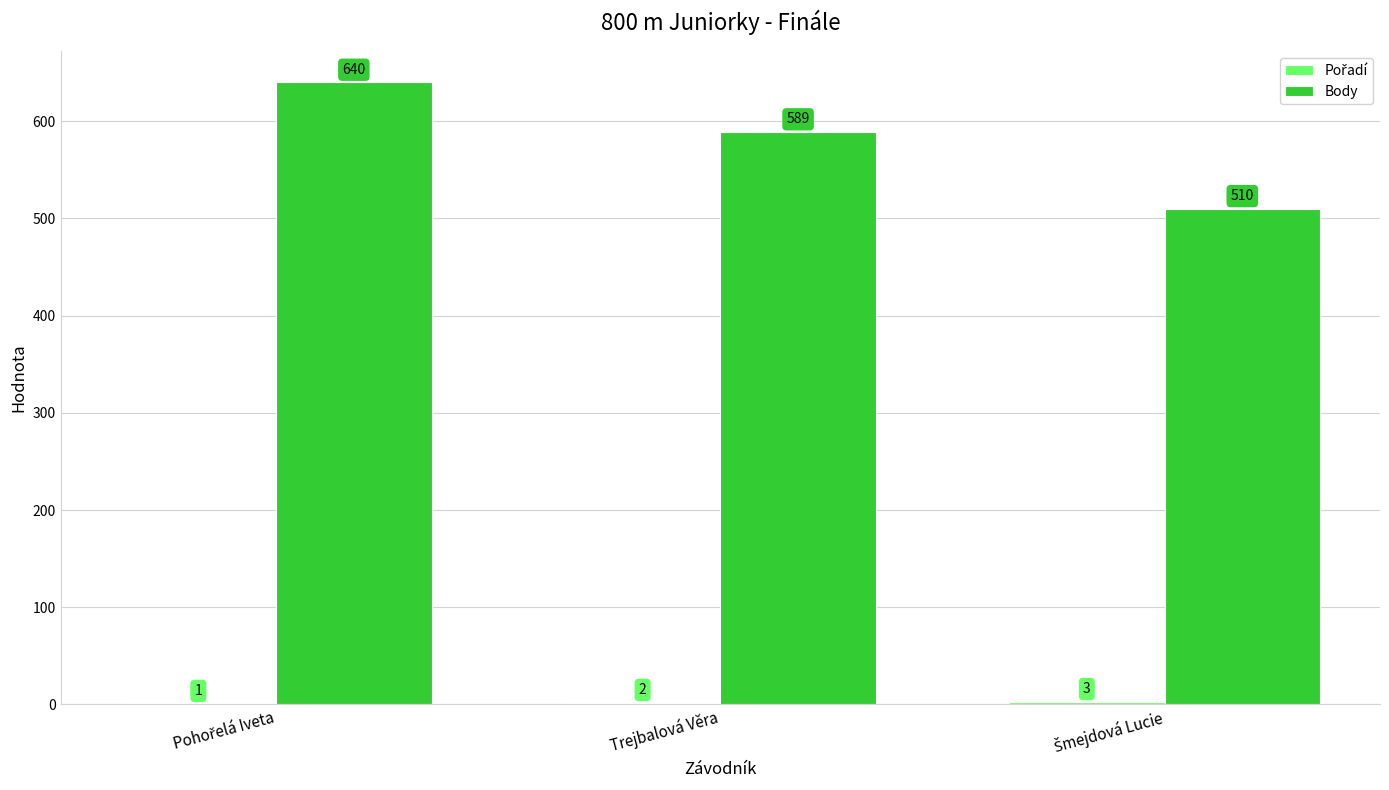

How many categories are shown in the chart?

3